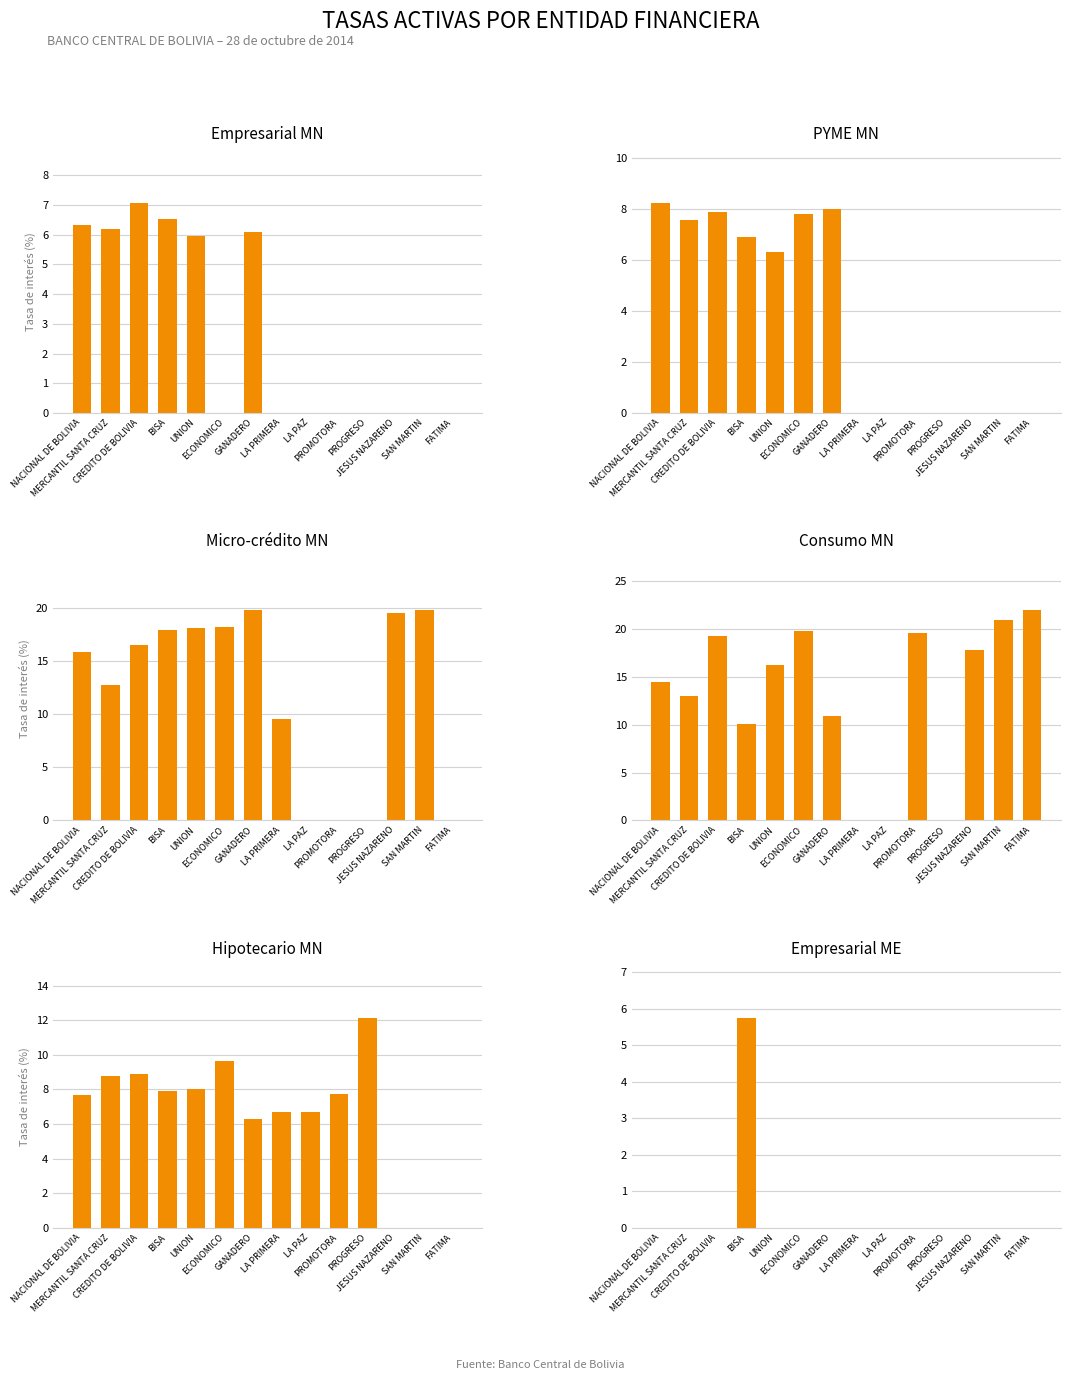

How many bars are there in each group?

6